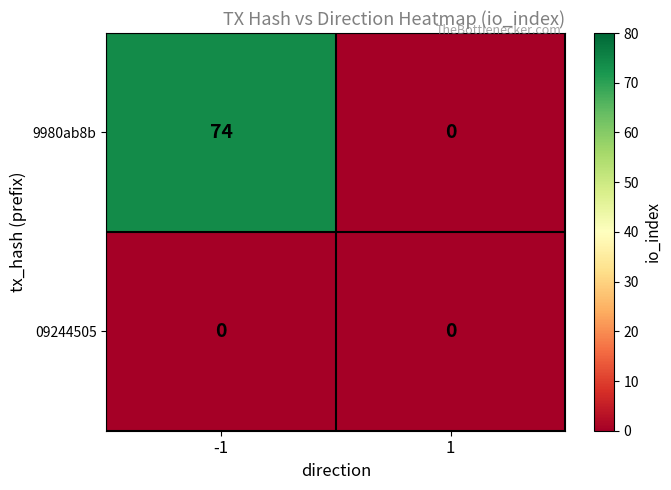

Rank the series by their average value, from lowest to highest.

09244505, 9980ab8b